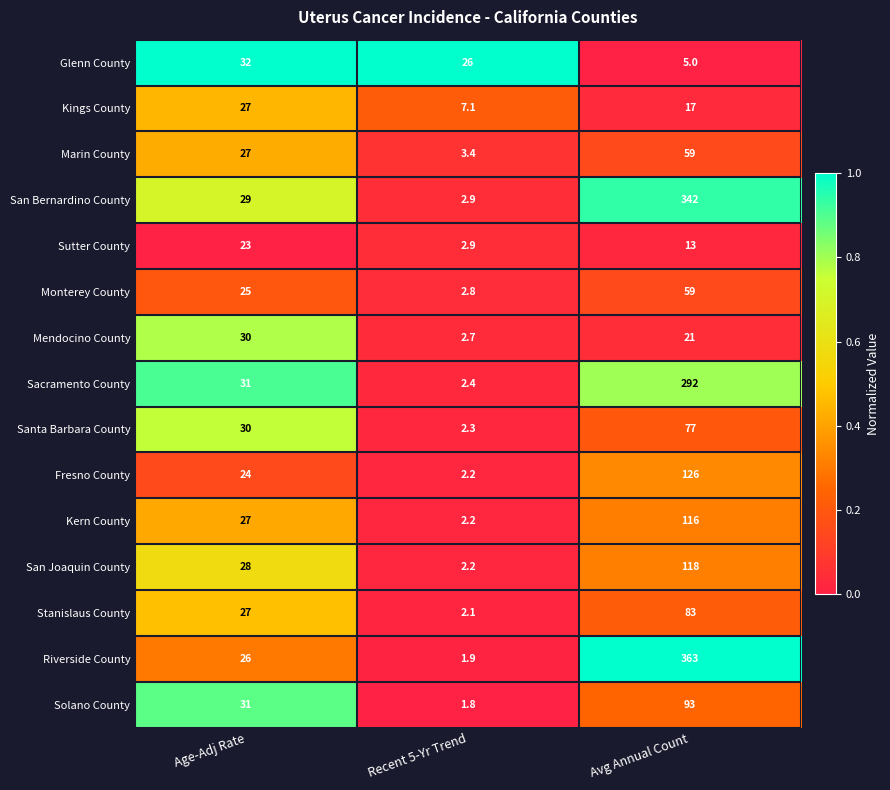

At which category is the sum across all series the highest?

Avg Annual Count